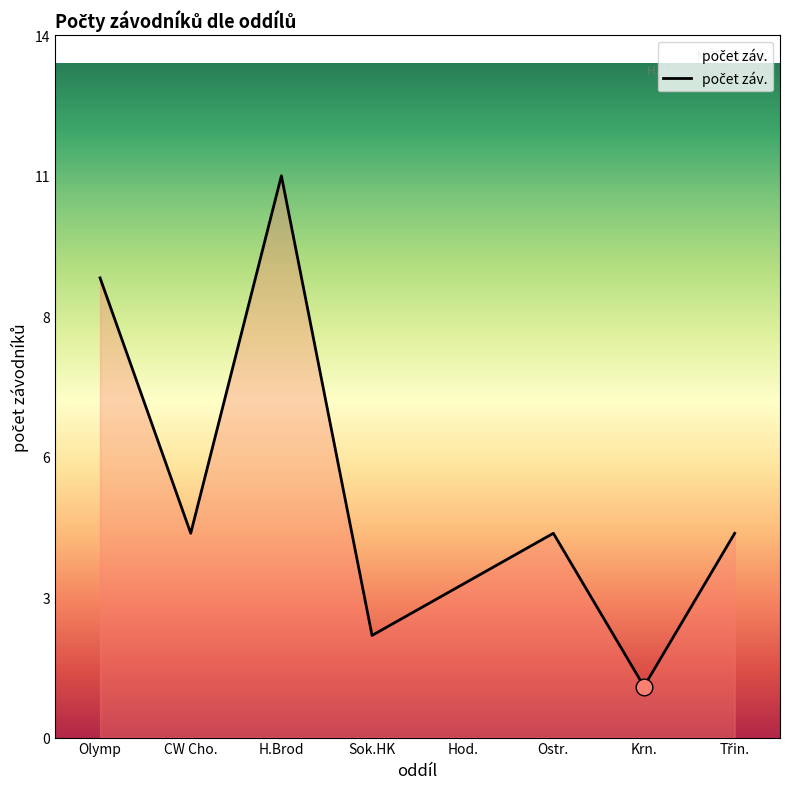

What is the difference between the maximum and minimum values?

10